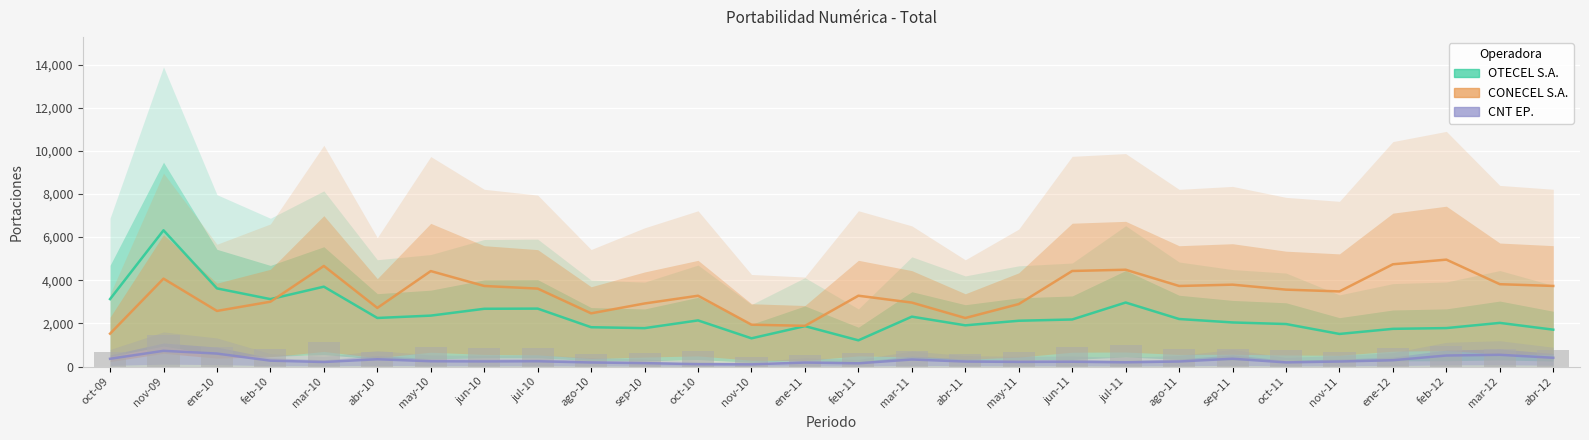

How many bars are there in total?

84